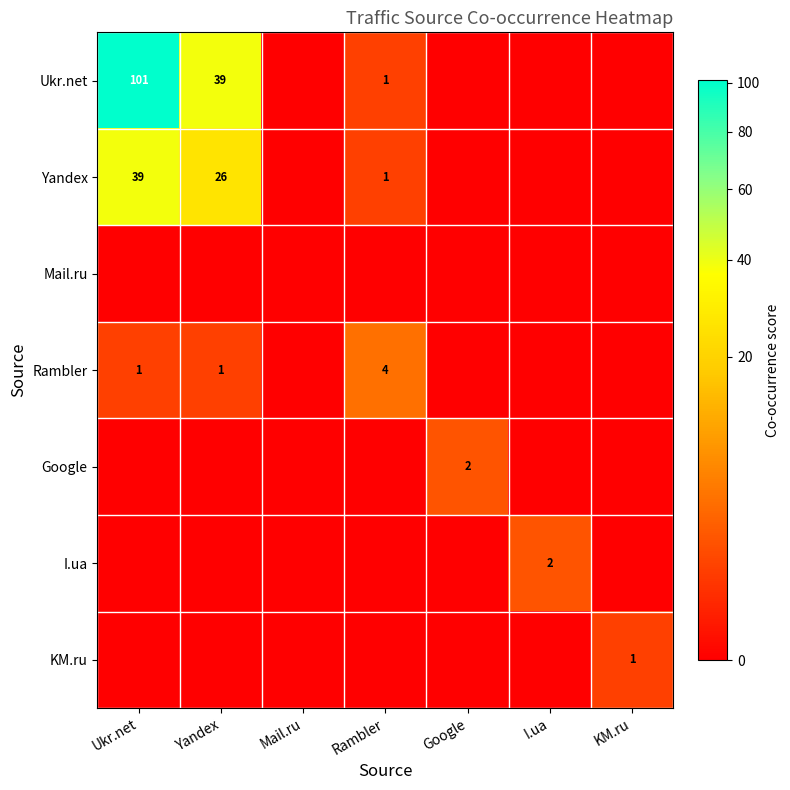

The value of Yandex at Yandex is 26. True or false?

True